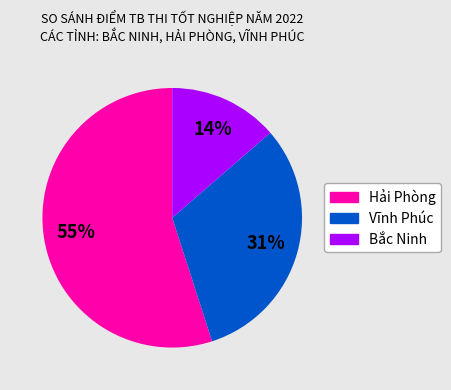

Does Hải Phòng account for over 50% of the chart?

Yes